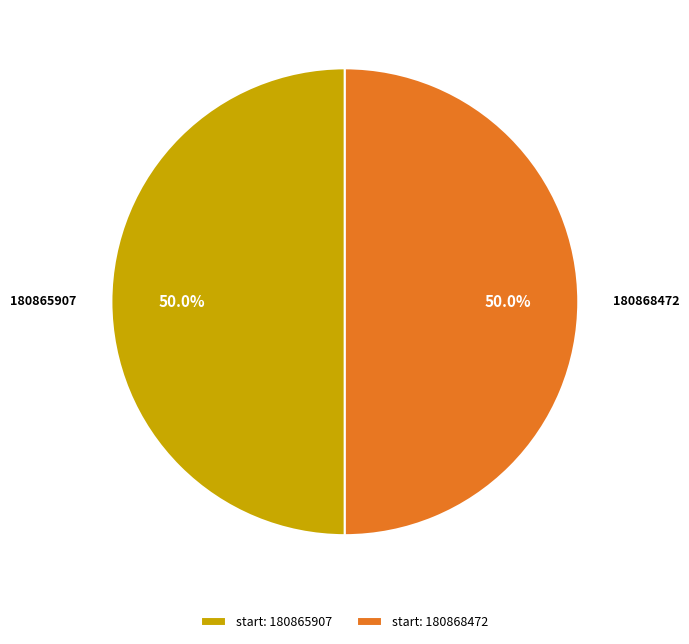

Combined, what portion of the pie is start: 180865907 and start: 180868472?

100.0%